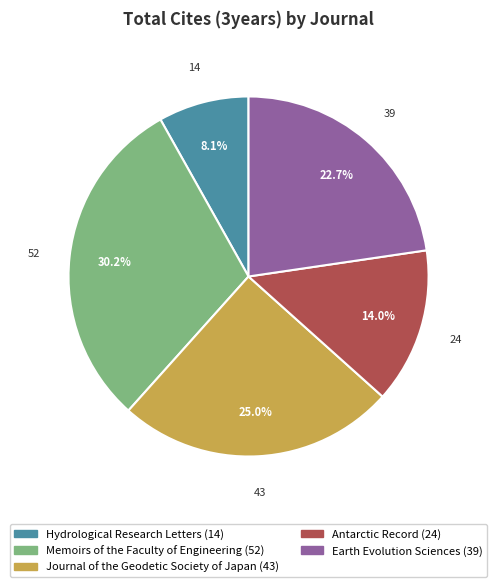

Which category has the biggest portion of the pie?

Memoirs of the Faculty of Engineering